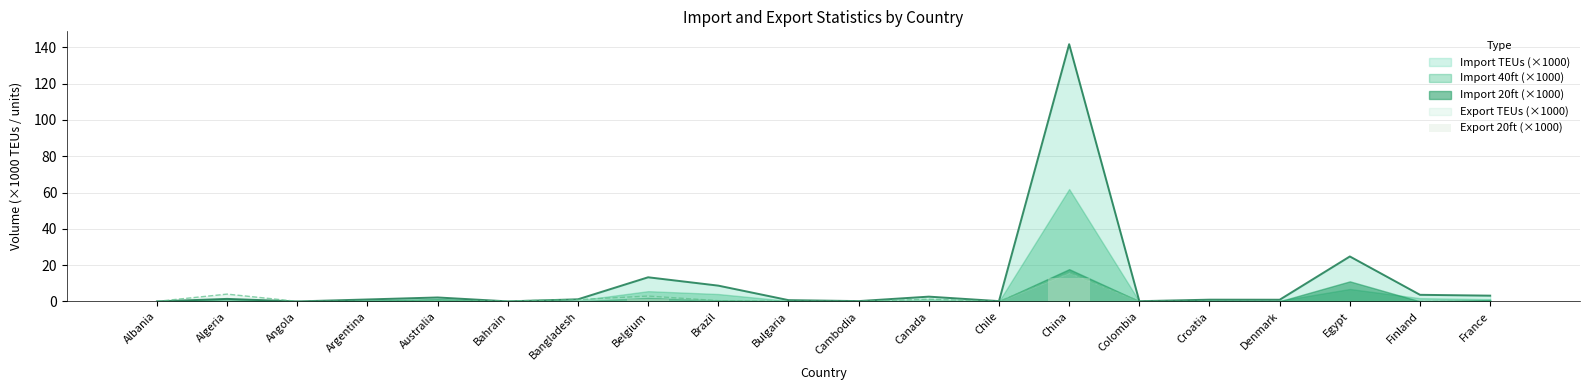

How many bars are there in total?

20